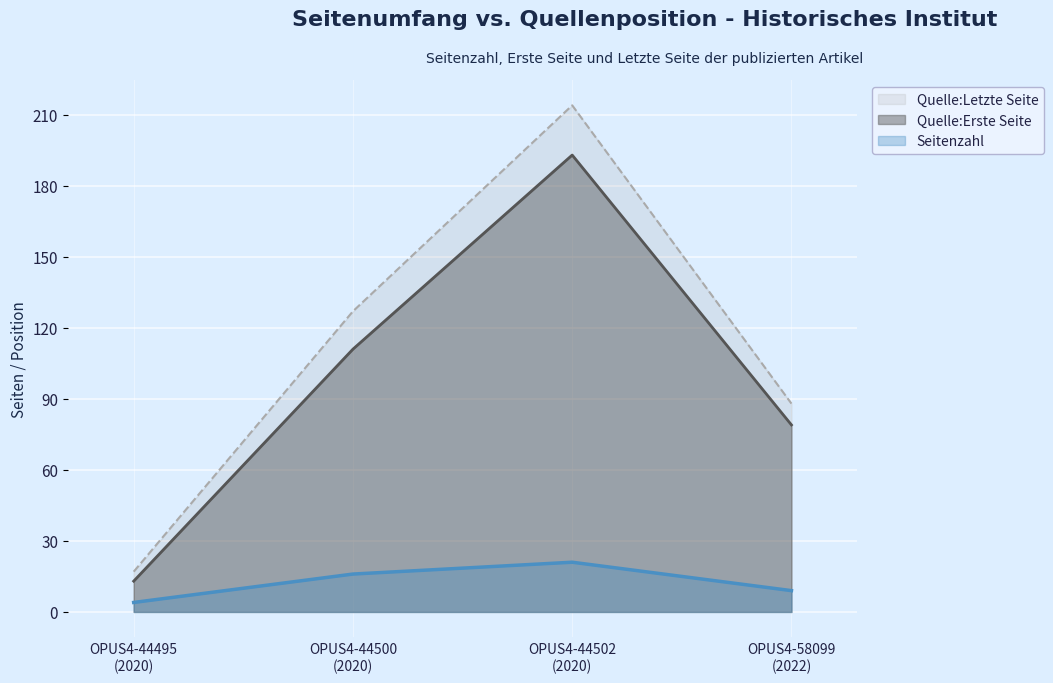

Reading left to right, extract all data points from this chart.

Seitenzahl: 4	16	21	9
Quelle:Erste Seite: 13	111	193	79
Quelle:Letzte Seite: 17	127	214	88